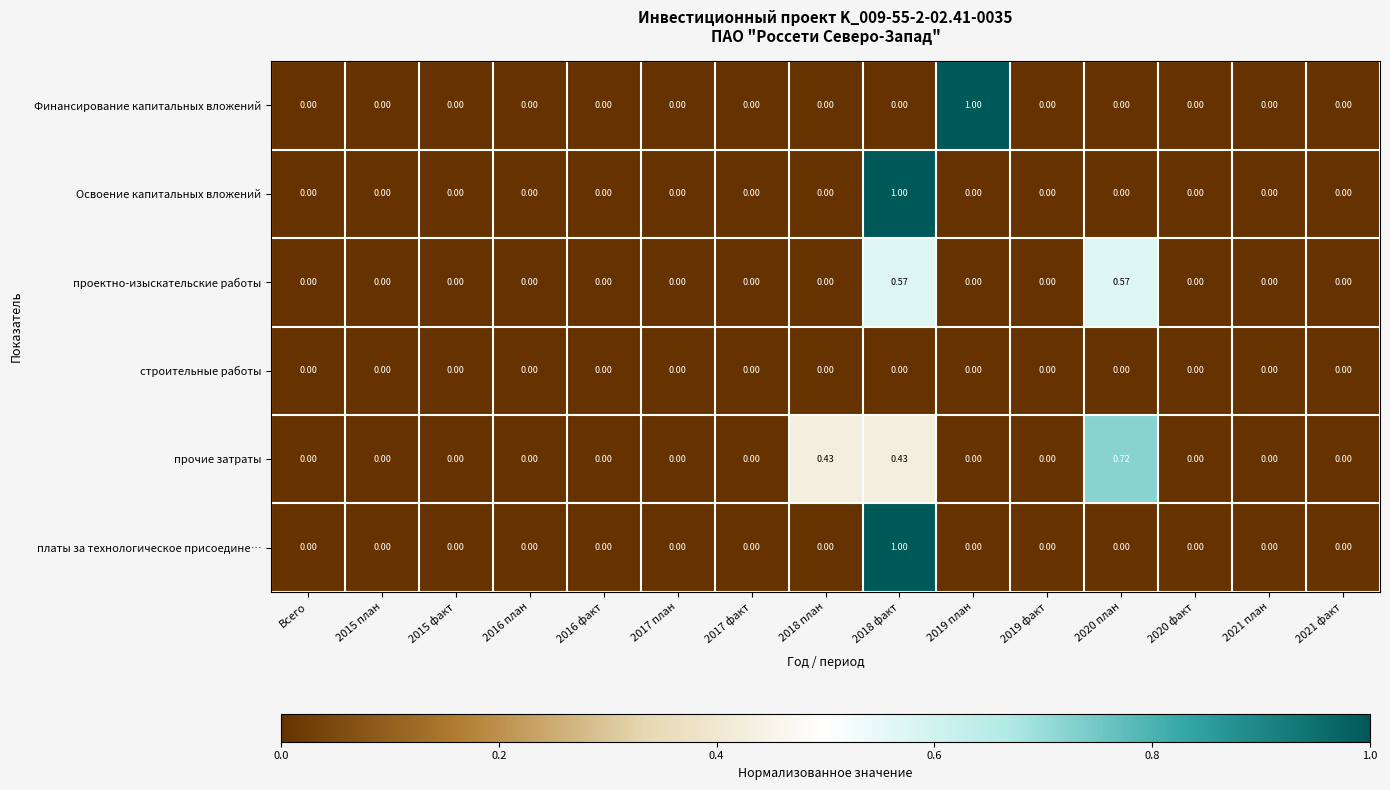

Which series has the largest total across all categories?

прочие затраты